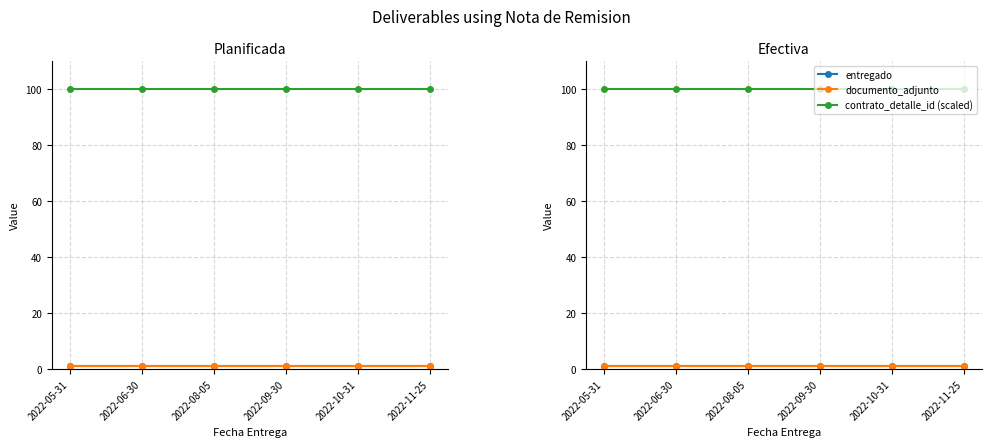

Does the chart have visible grid lines?

Yes